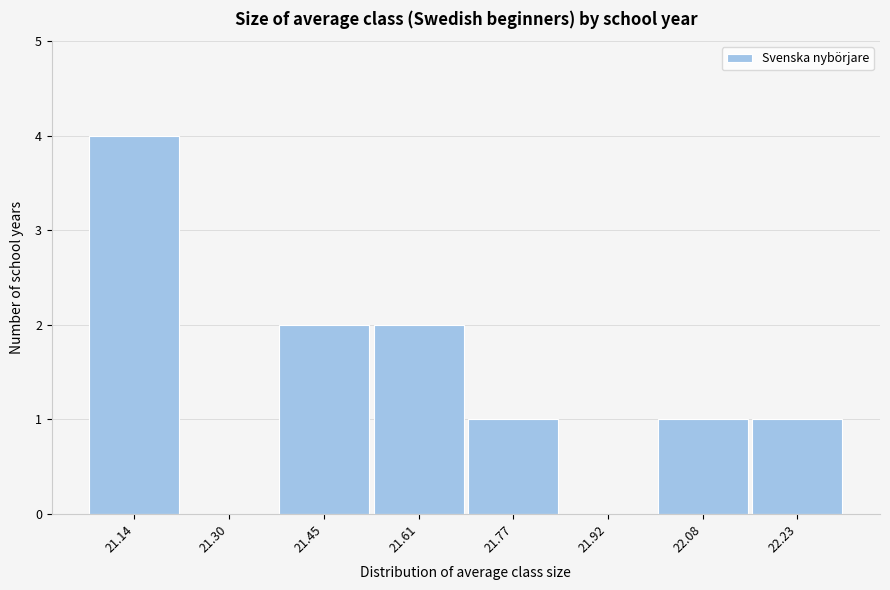

Which range on the x-axis has the tallest bar?

21.06 to 21.22